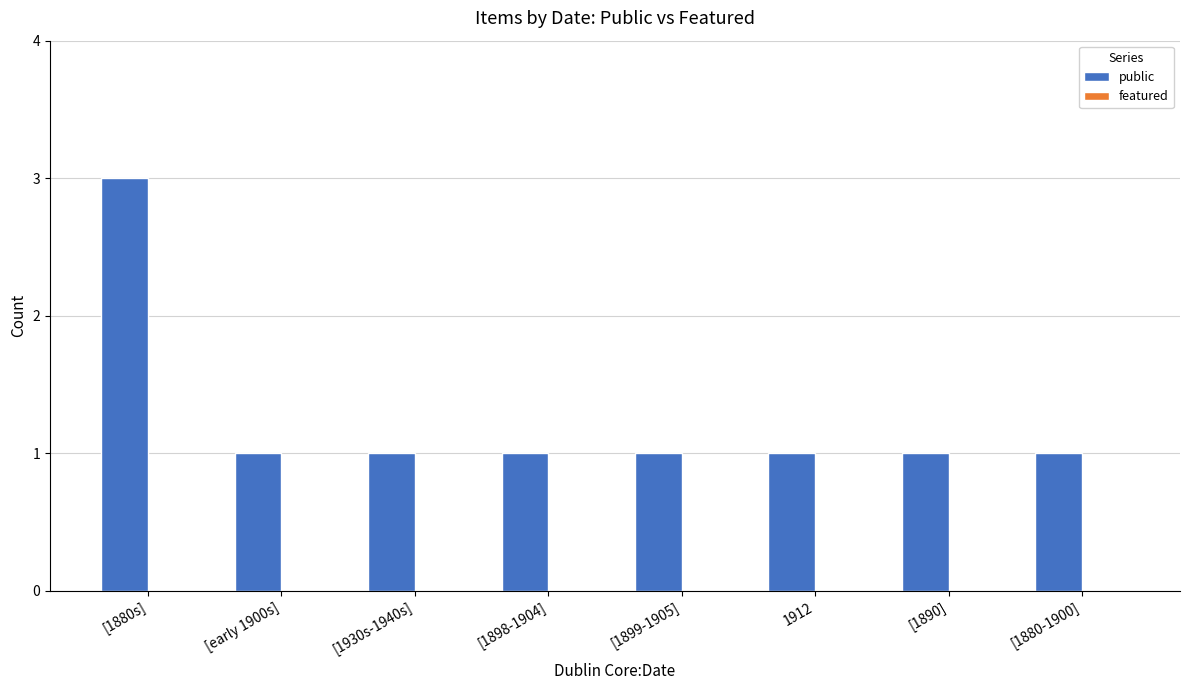

Approximately how many times larger is the value at [1880s] compared to 1912?

3.0